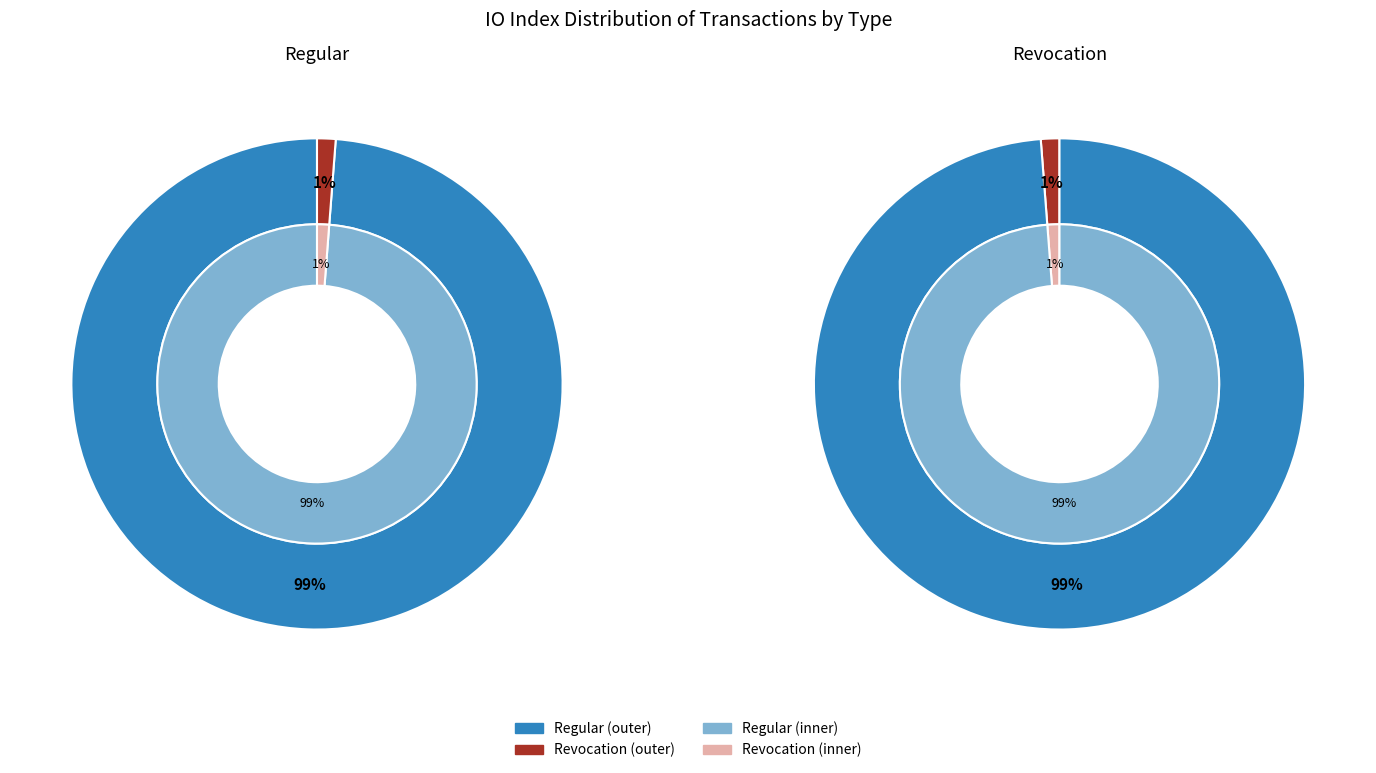

Combined, do Revocation and Regular account for over 50%?

Yes